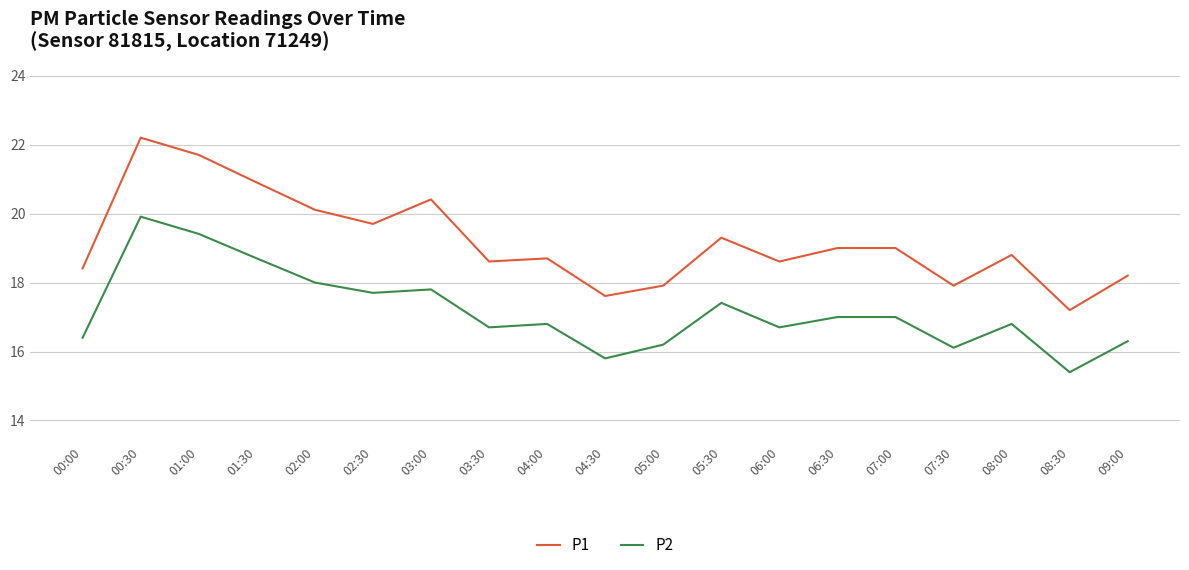

What is the smallest value displayed?

15.4